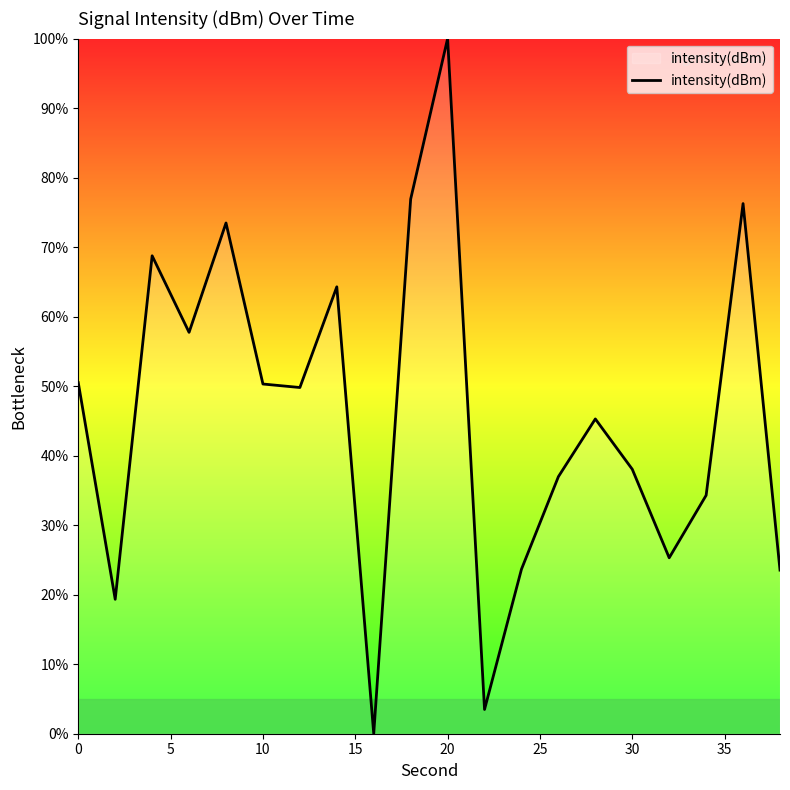

What is the maximum value shown in the chart?

100.0